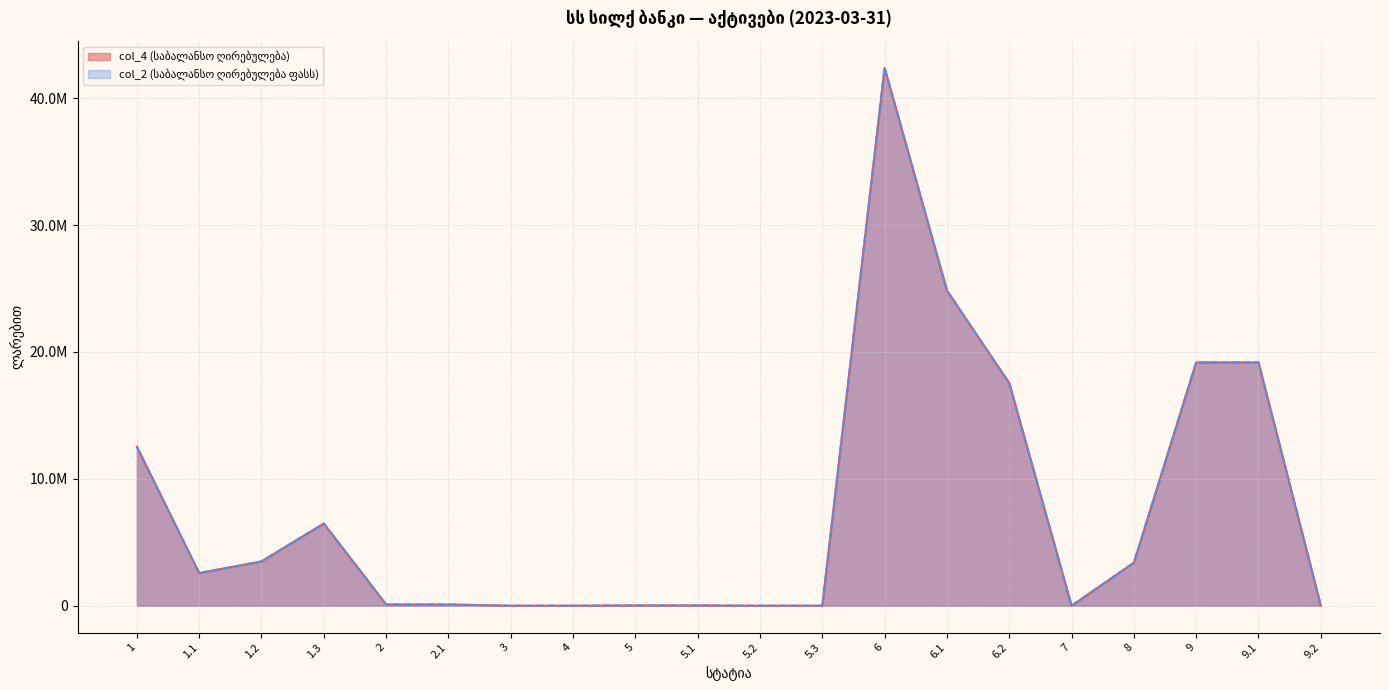

How many values in the col_4 (საბალანსო ღირებულება) series are below 2571824?

10